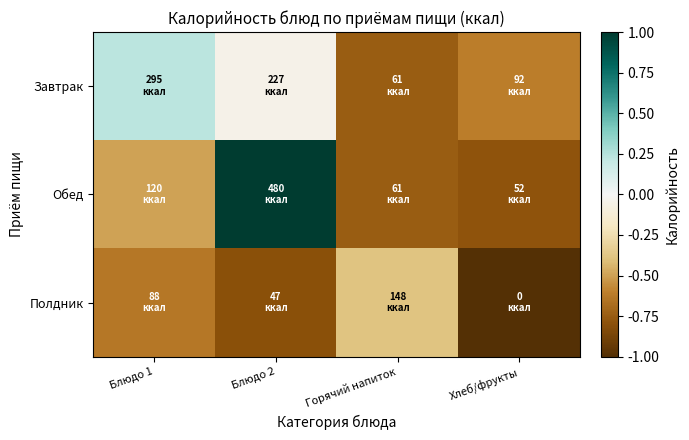

What is the spread (max minus min) of values at Горячий напиток?

0.4